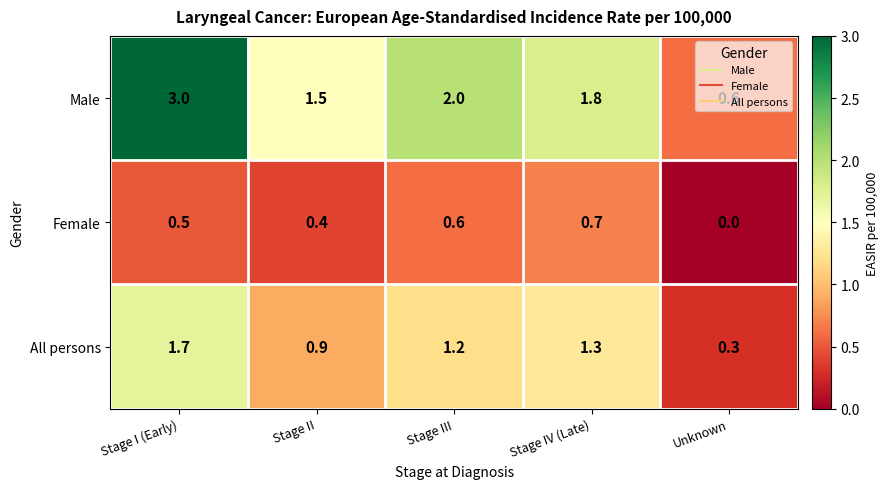

How many categories are shown in the chart?

5